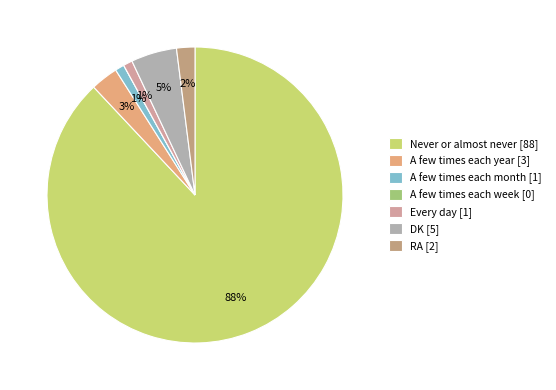

Rank the categories by value from lowest to highest.

A few times each week, A few times each month, Every day, RA, A few times each year, DK, Never or almost never